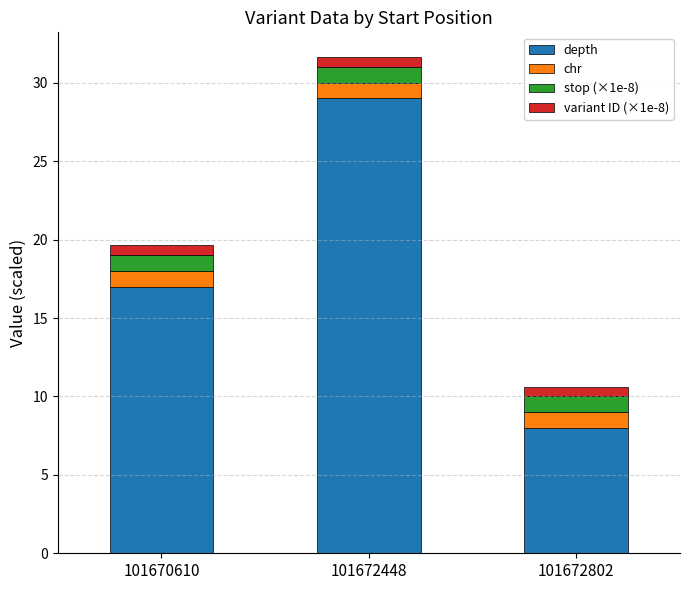

At which label is depth closest to 18?

101670610